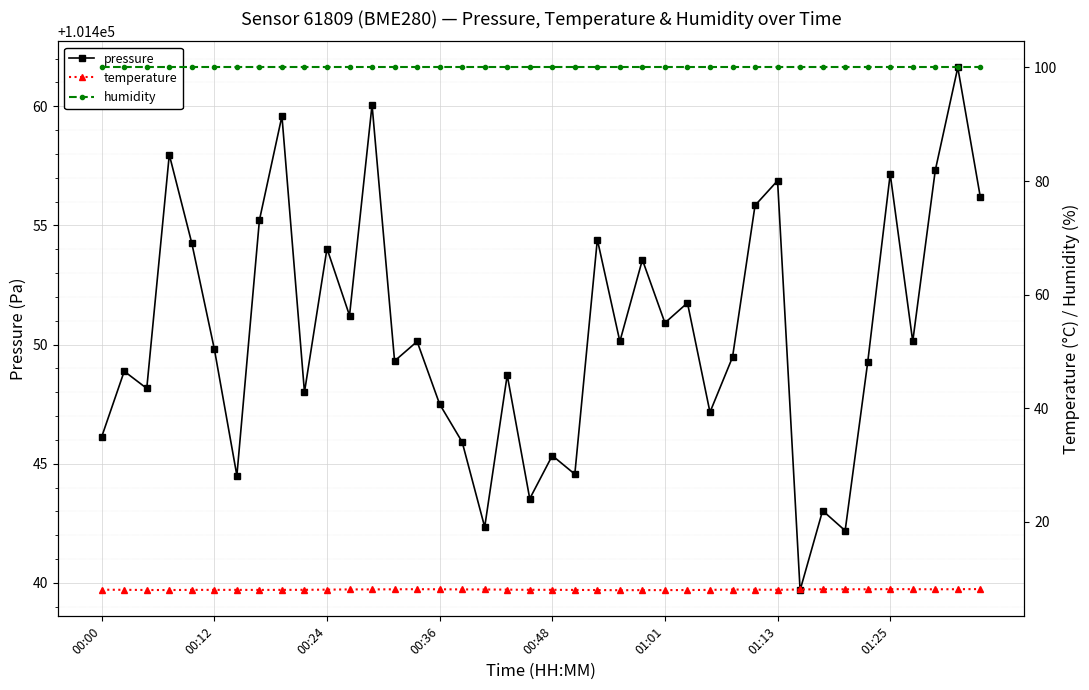

Does the chart display data point markers on the line(s)?

Yes